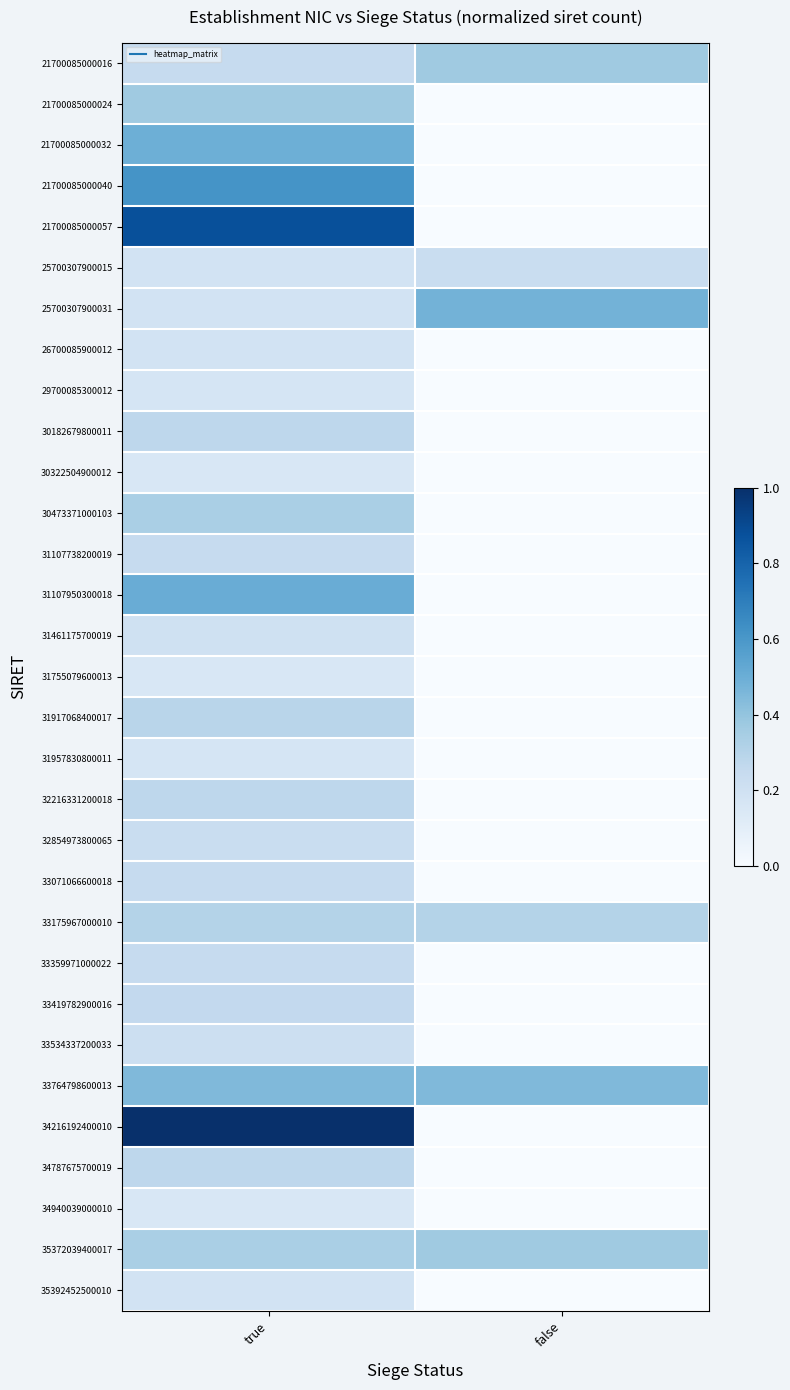

At false, list the series in order from largest to smallest.

25700307900031, 33764798600013, 21700085000016, 35372039400017, 33175967000010, 25700307900015, 21700085000024, 21700085000032, 21700085000040, 21700085000057, 26700085900012, 29700085300012, 30182679800011, 30322504900012, 30473371000103, 31107738200019, 31107950300018, 31461175700019, 31755079600013, 31917068400017, 31957830800011, 32216331200018, 32854973800065, 33071066600018, 33359971000022, 33419782900016, 33534337200033, 34216192400010, 34787675700019, 34940039000010, 35392452500010